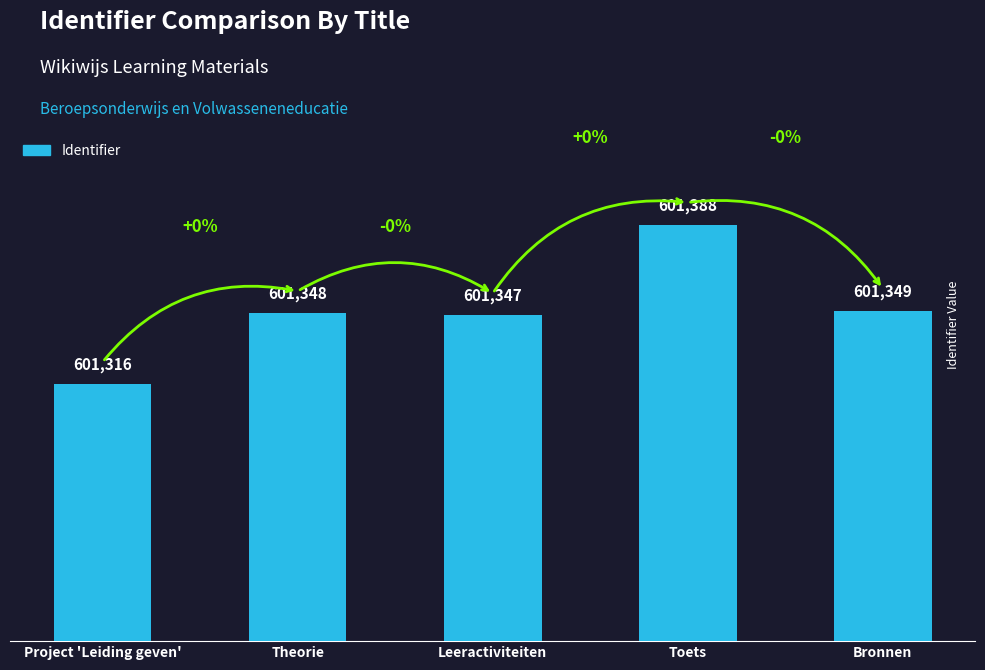

Rank the categories by value from highest to lowest.

Toets, Bronnen, Theorie, Leeractiviteiten, Project 'Leiding geven'